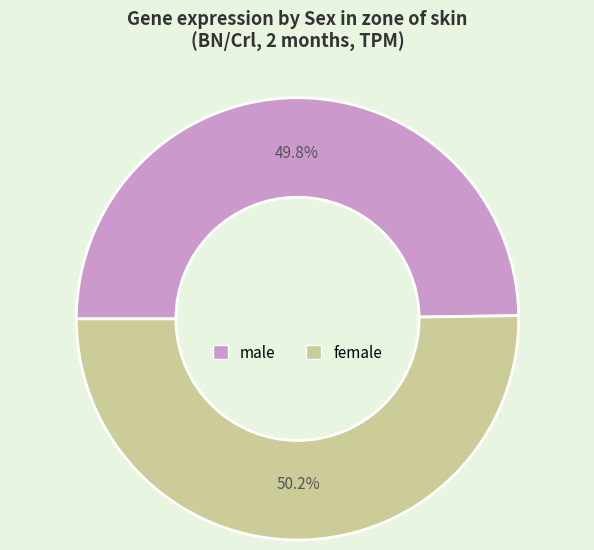

Count the number of slices in the pie.

2